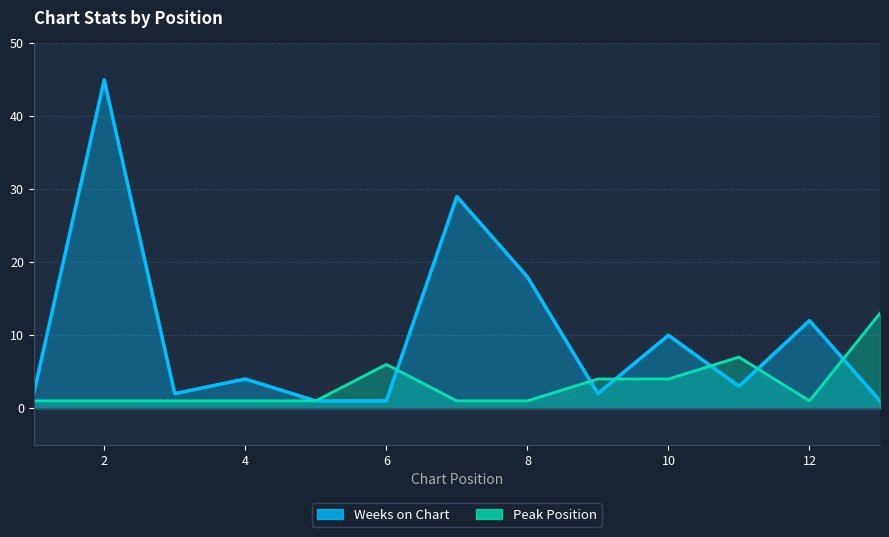

True or false: Peak Position has more than 2 interior local peaks.

False